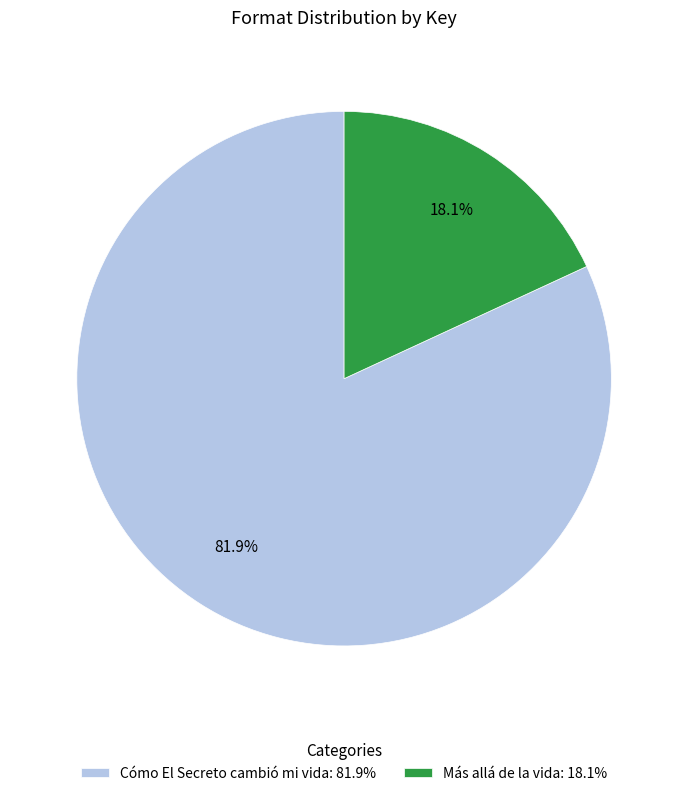

How many slices are in this pie chart?

2